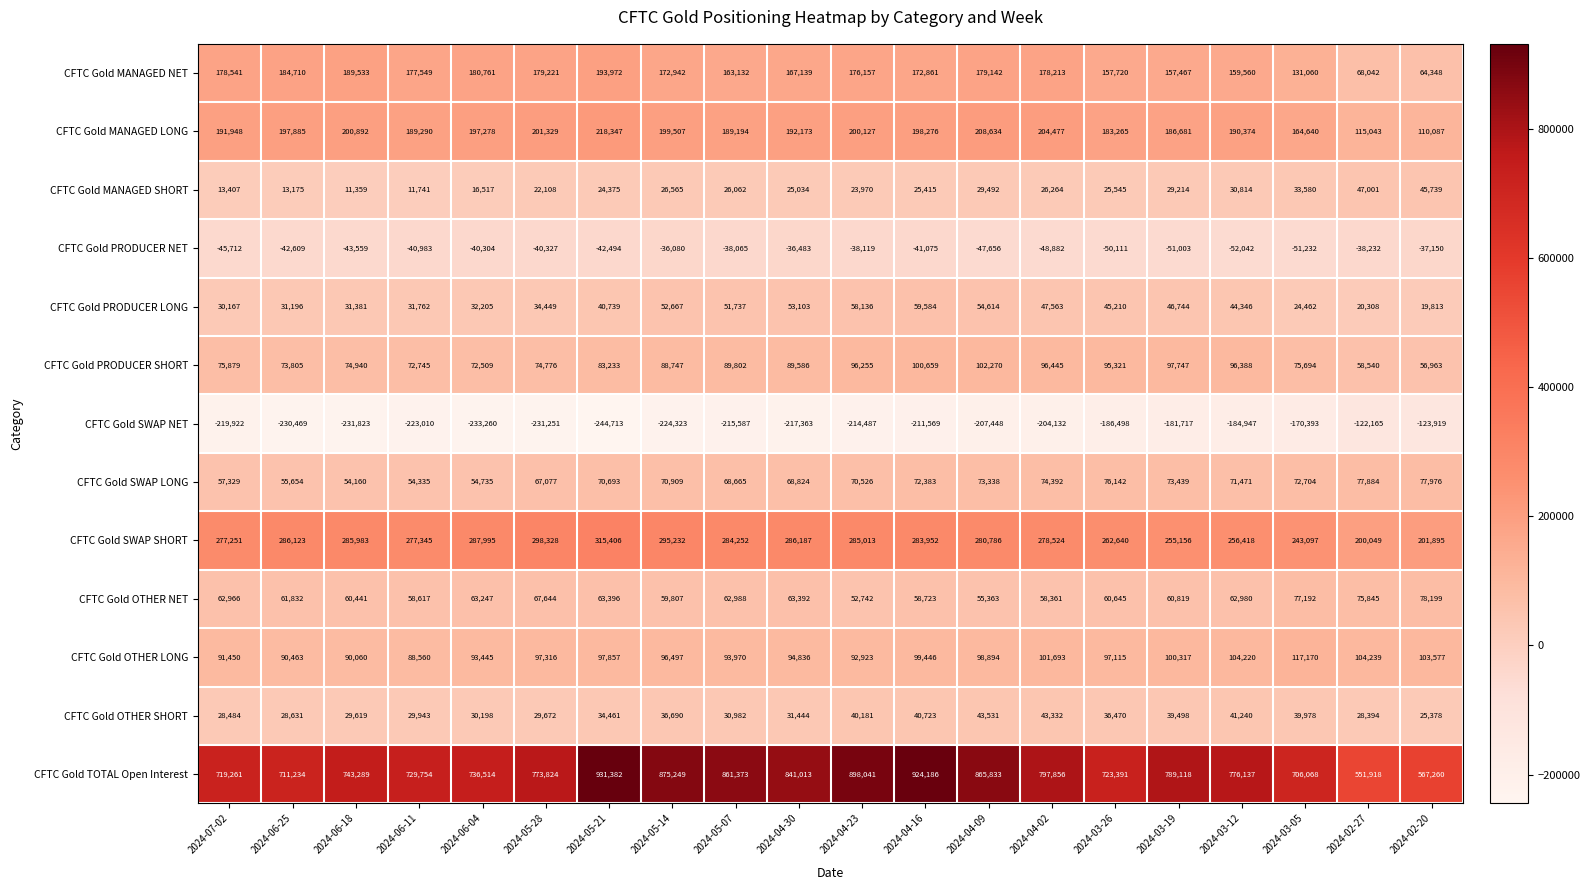

What is the approximate value of CFTC Gold SWAP NET at 2024-04-30, to the nearest 10?

-217360